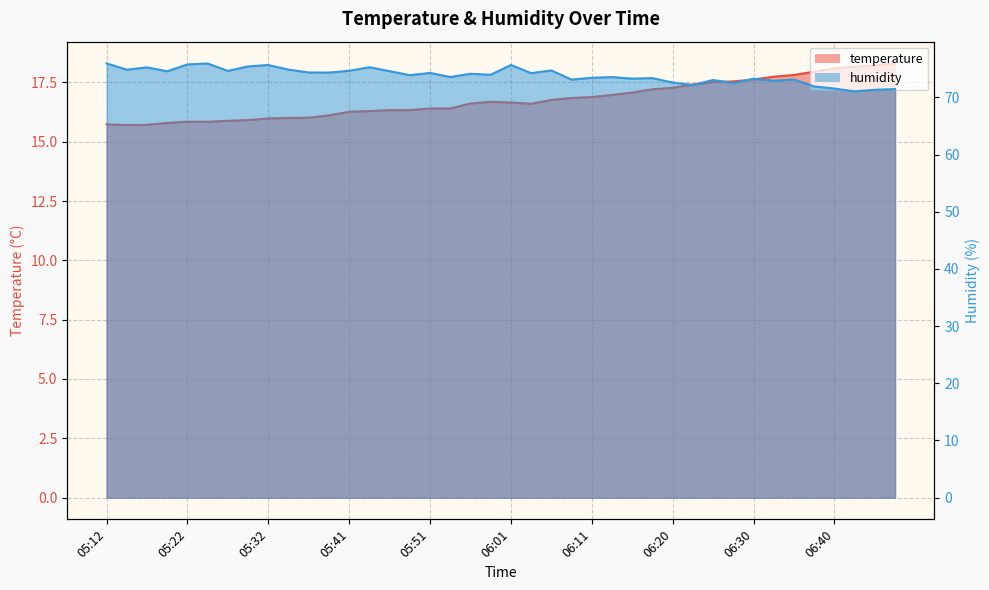

At 05:29, list the series in order from smallest to largest.

temperature, humidity